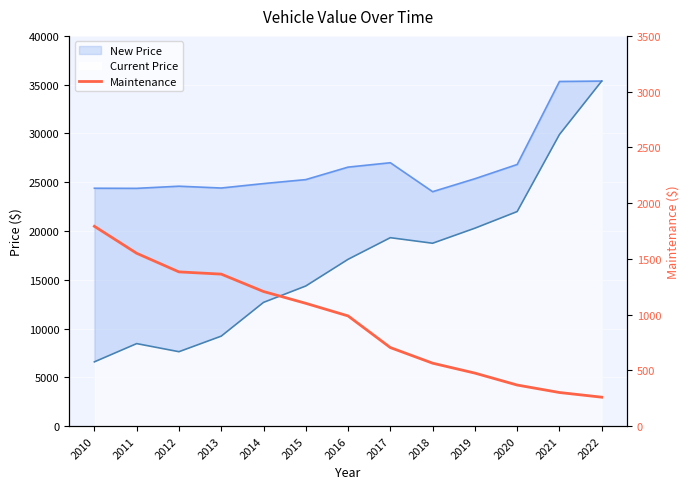

How many lines are shown in the chart?

1